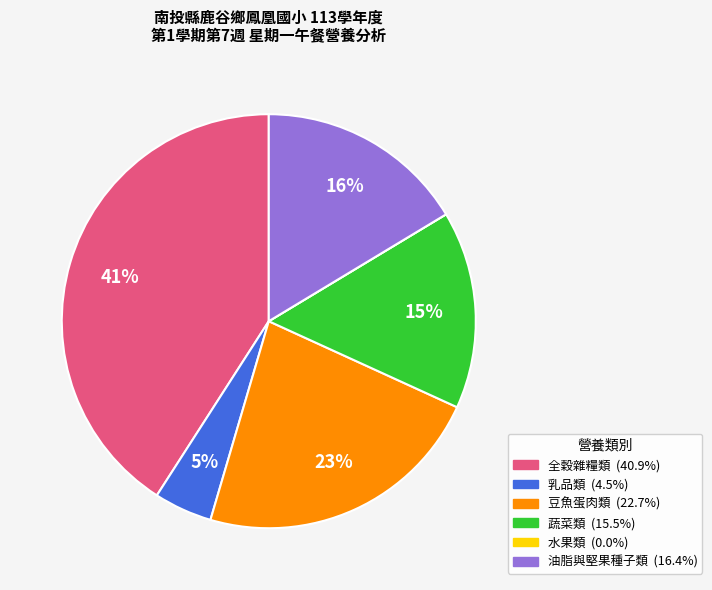

What percentage is the 全穀雜糧類 slice, to the nearest percent?

41%